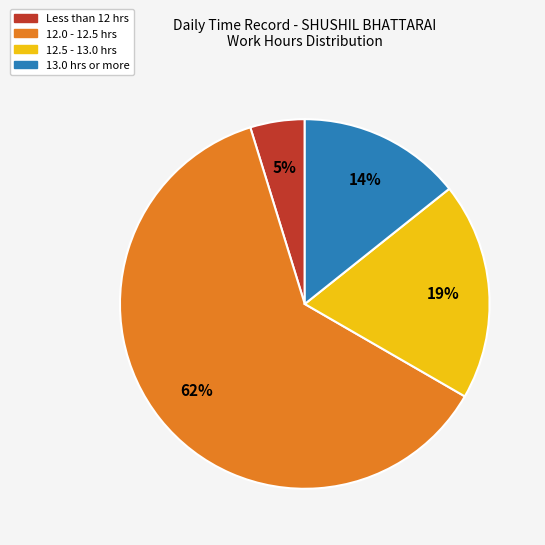

Is there any slice that represents more than half of the pie?

Yes